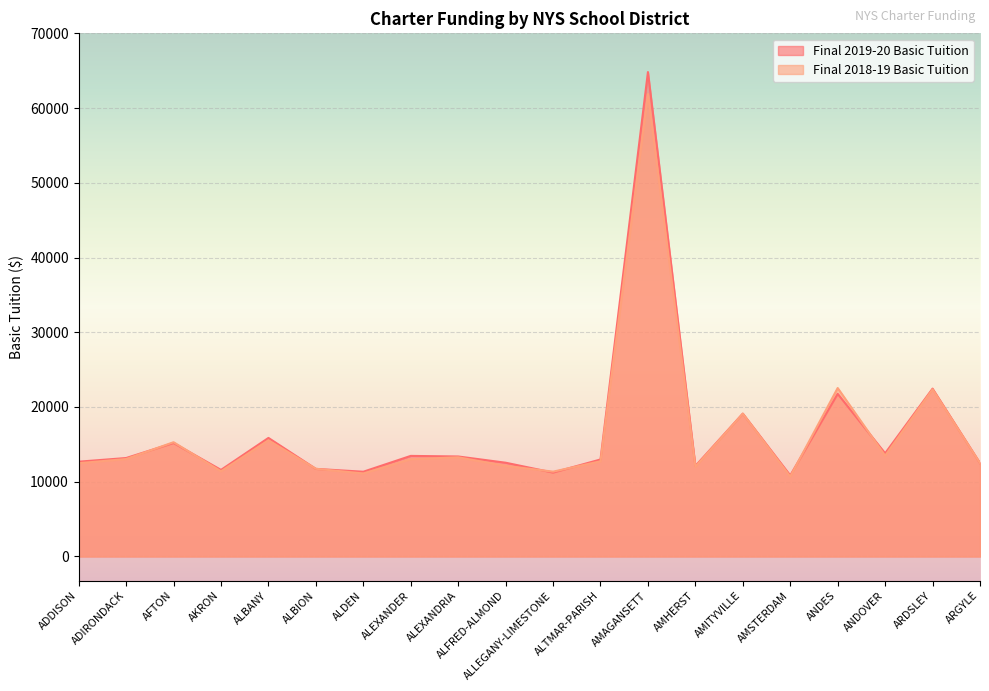

Rank the categories by Final 2019-20 Basic Tuition value from lowest to highest.

AMSTERDAM, ALLEGANY-LIMESTONE, ALDEN, AKRON, ALBION, AMHERST, ARGYLE, ALFRED-ALMOND, ADDISON, ALTMAR-PARISH, ADIRONDACK, ALEXANDRIA, ALEXANDER, ANDOVER, AFTON, ALBANY, AMITYVILLE, ANDES, ARDSLEY, AMAGANSETT